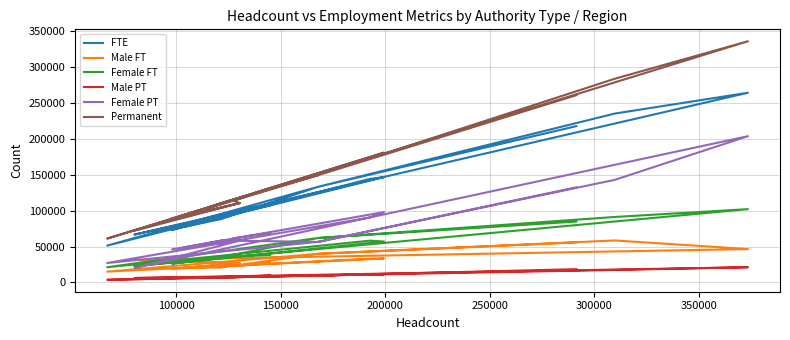

Rank the series by their maximum value, from highest to lowest.

Permanent, FTE, Female PT, Female FT, Male FT, Male PT